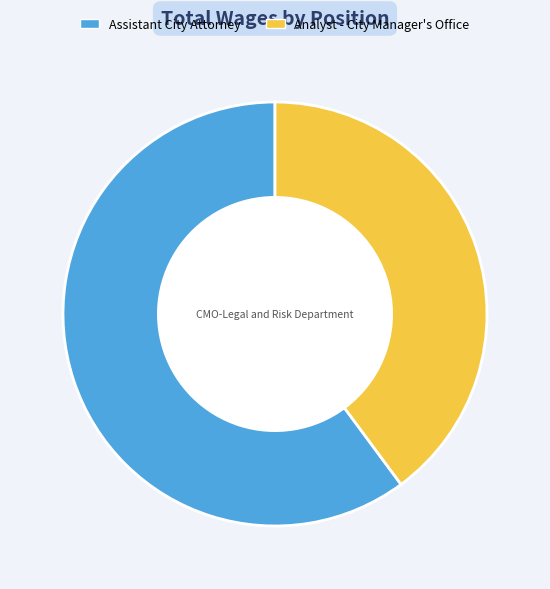

Is it true that Analyst - City Manager's Office is 47% of the pie?

False